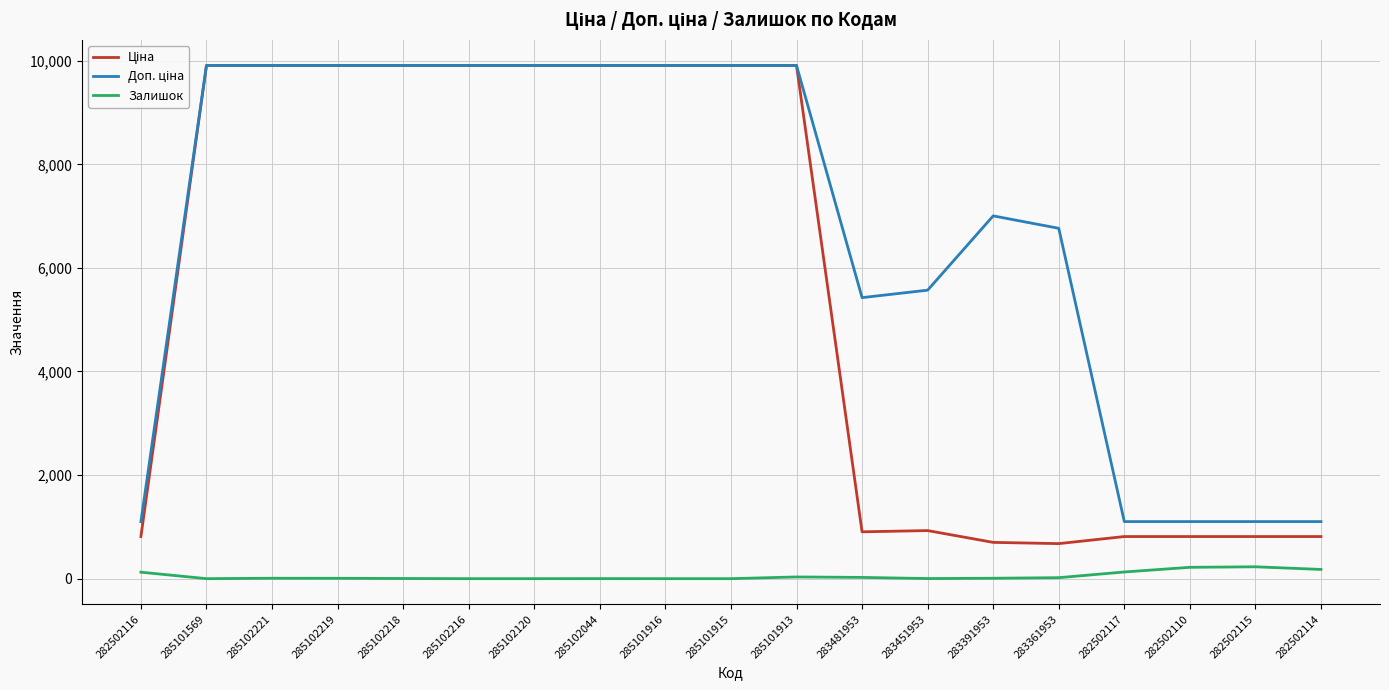

What is the total value across all series at 285101915?

19817.0